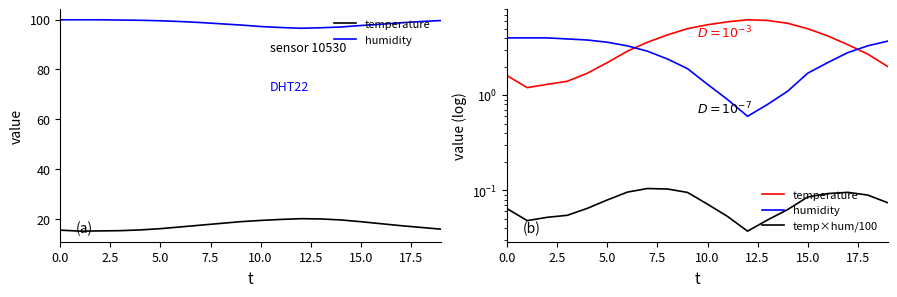

Reading left to right, what are all the values shown in this chart?

temperature: 1.6	1.2	1.3	1.4	1.7	2.2	2.9	3.6	4.3	5.0	5.5	5.9	6.2	6.1	5.7	5.0	4.2	3.4	2.7	2.0
humidity: 4.0	4.0	4.0	3.9	3.8	3.6	3.3	2.9	2.4	1.9	1.3	0.9	0.6	0.8	1.1	1.7	2.2	2.8	3.3	3.7
temp×hum/100: 0.1	0.0	0.1	0.1	0.1	0.1	0.1	0.1	0.1	0.1	0.1	0.1	0.0	0.0	0.1	0.1	0.1	0.1	0.1	0.1